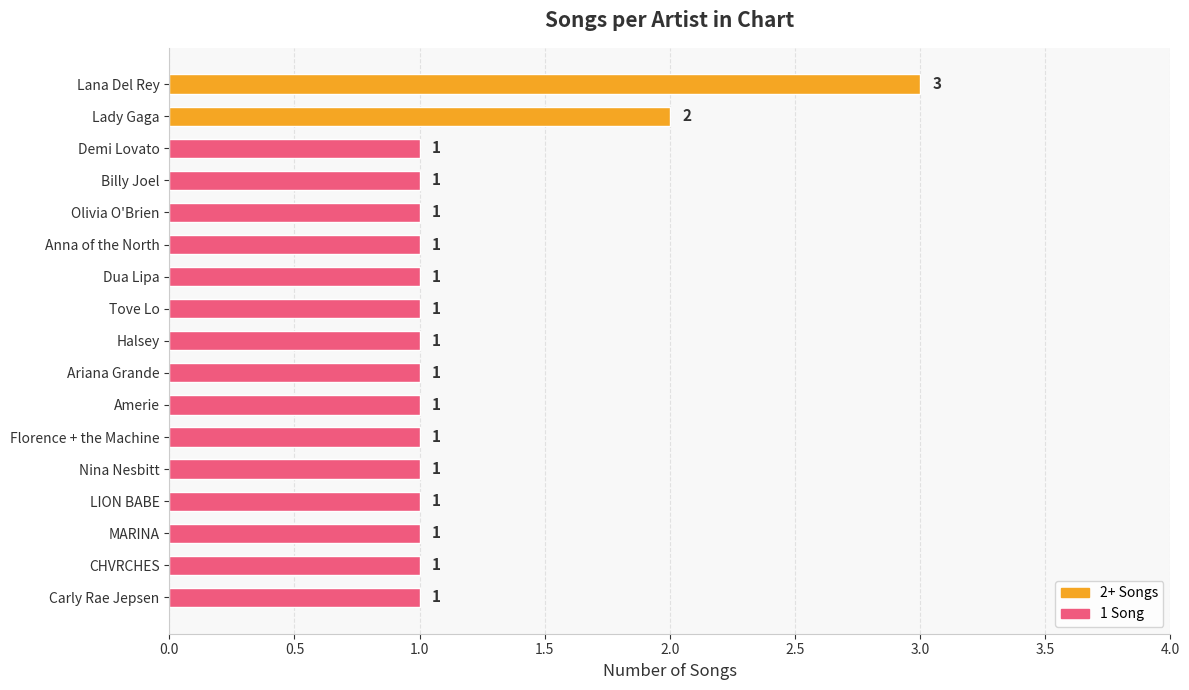

What is the ratio of the value at Carly Rae Jepsen to the value at CHVRCHES?

1.0